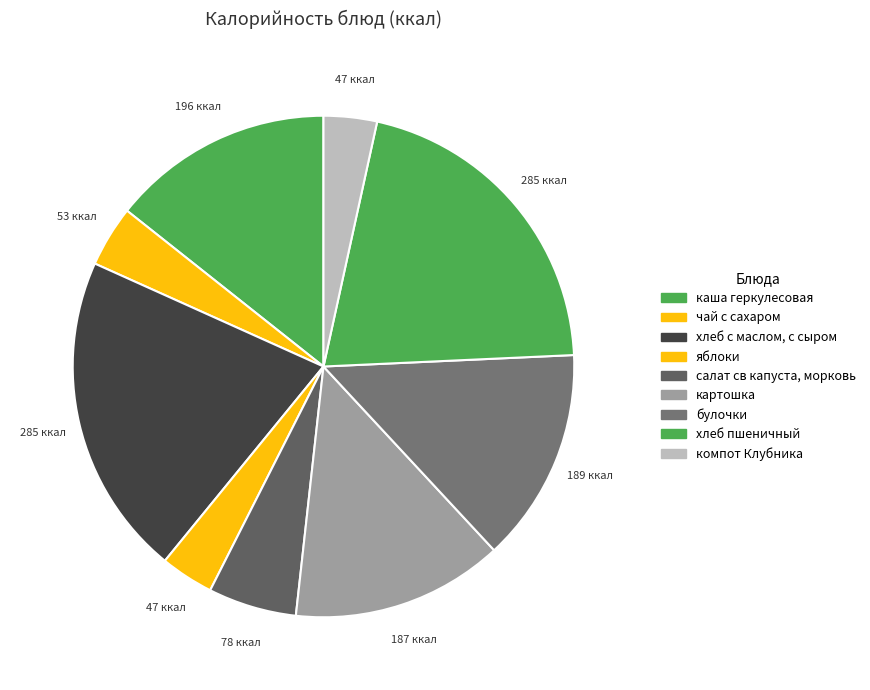

To the nearest percent, what percentage of the pie is компот Клубника?

3%